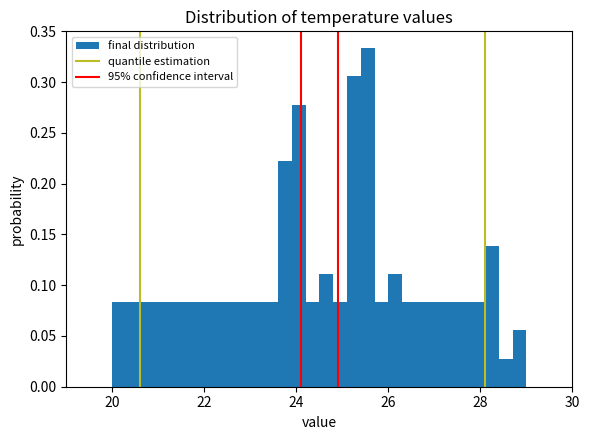

Around what value on the x-axis is the tallest bar? Give the approximate position of its centre, as read against the axis.

25.6